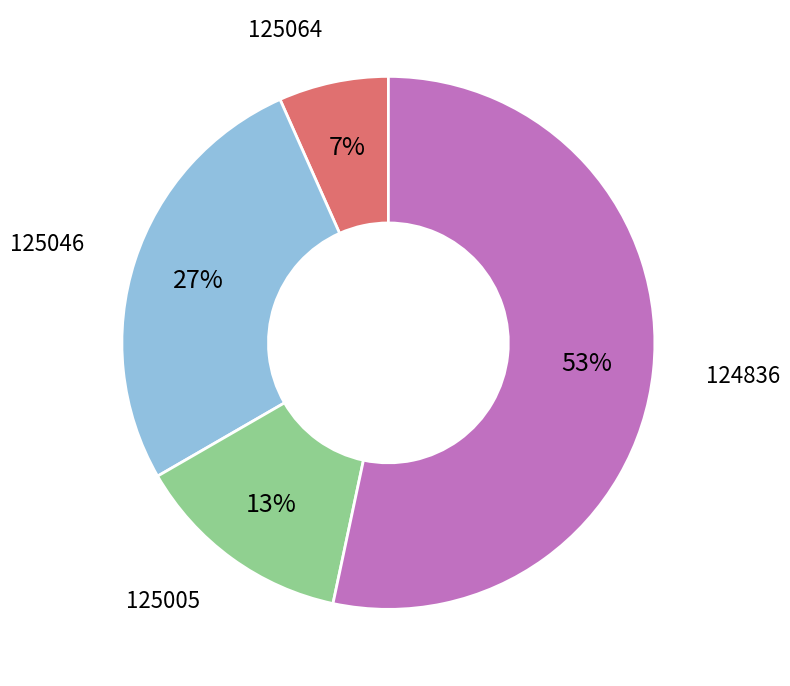

Is there any slice that represents more than half of the pie?

Yes